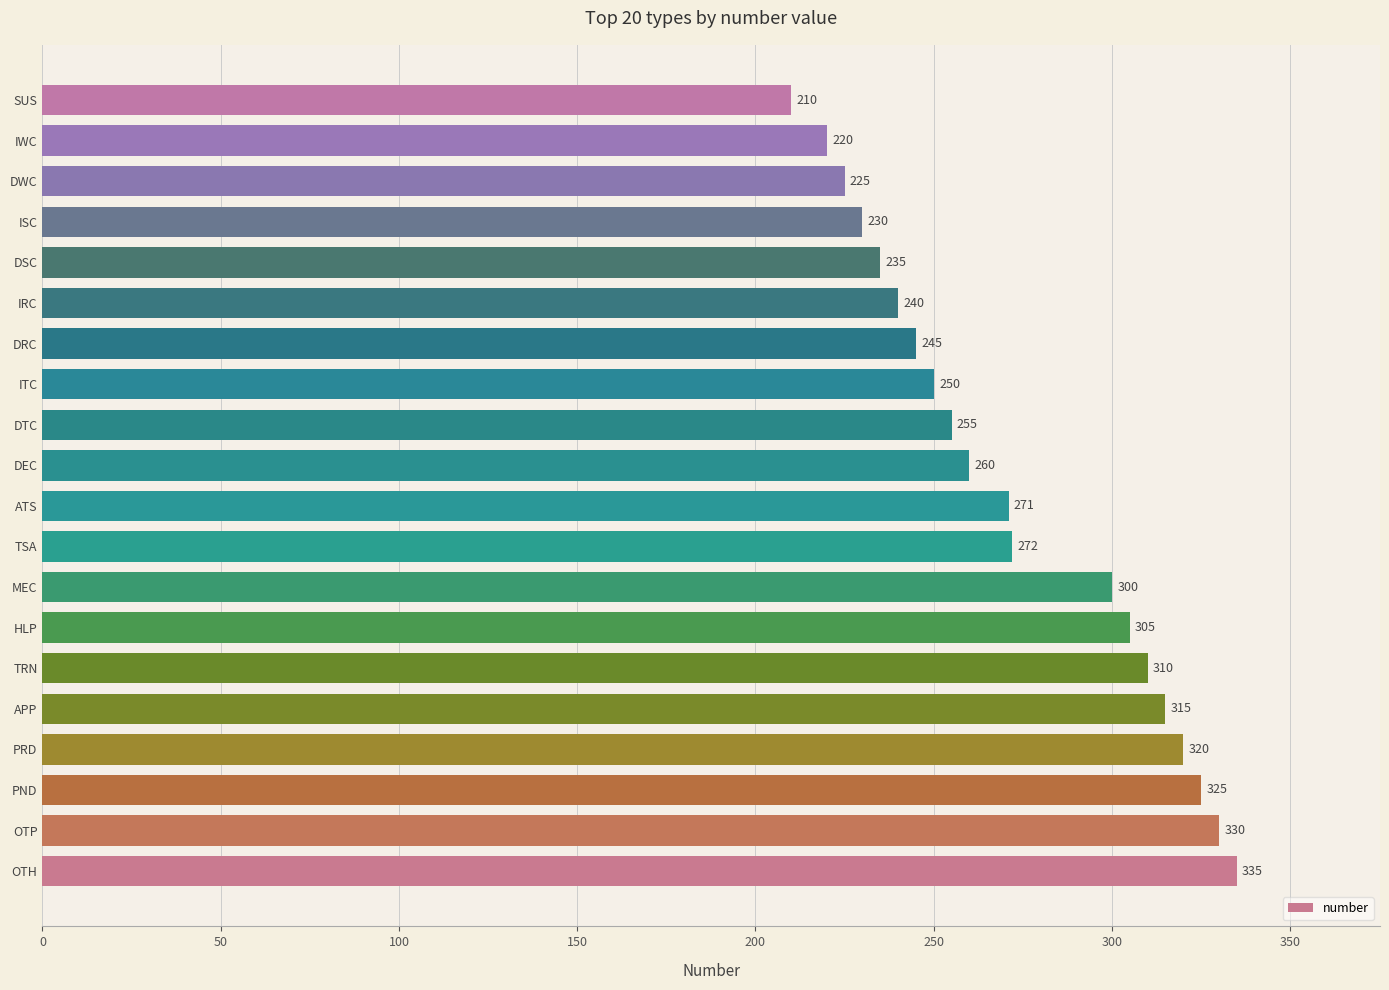

Reading top to bottom, list all the values displayed in this chart.

SUS=210	IWC=220	DWC=225	ISC=230	DSC=235	IRC=240	DRC=245	ITC=250	DTC=255	DEC=260	ATS=271	TSA=272	MEC=300	HLP=305	TRN=310	APP=315	PRD=320	PND=325	OTP=330	OTH=335